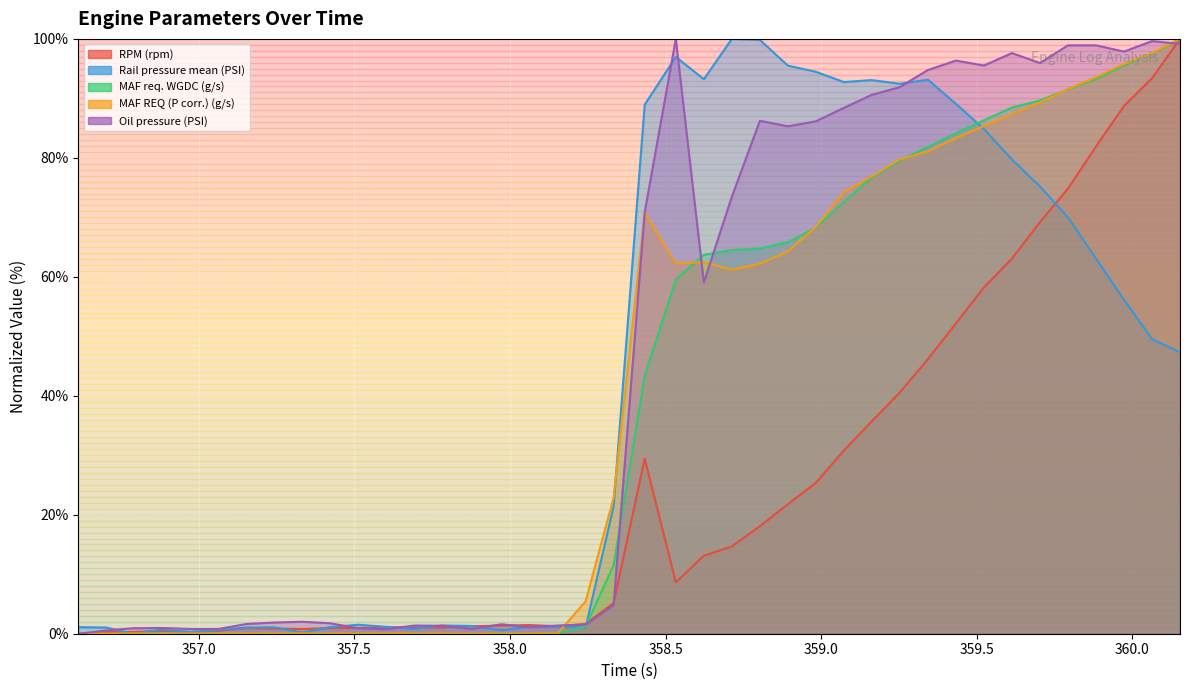

Count the number of categories in the chart.

40